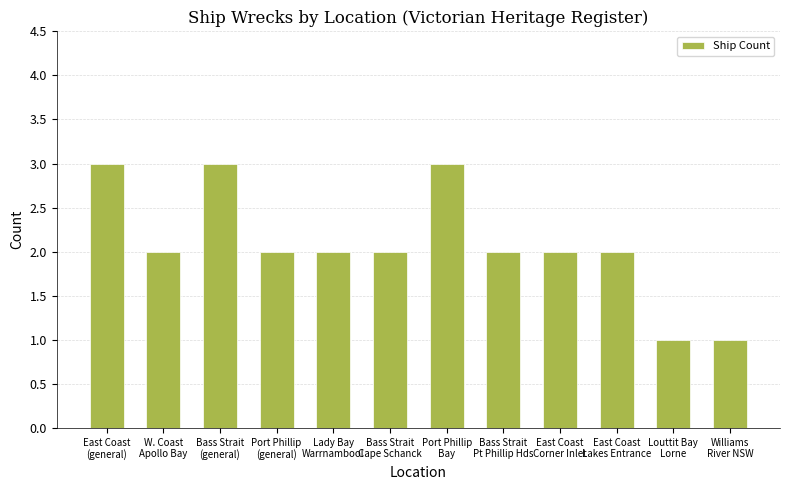

What is the label of the 5th bar from the left?

Lady Bay
Warrnambool